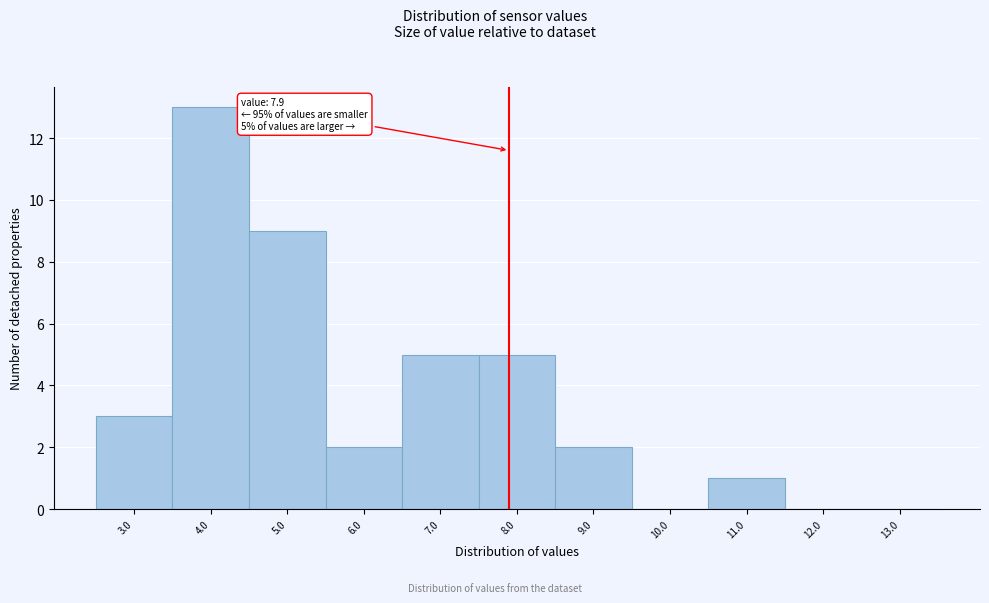

Over which range of the x-axis is the bar tallest?

3.5 to 4.5